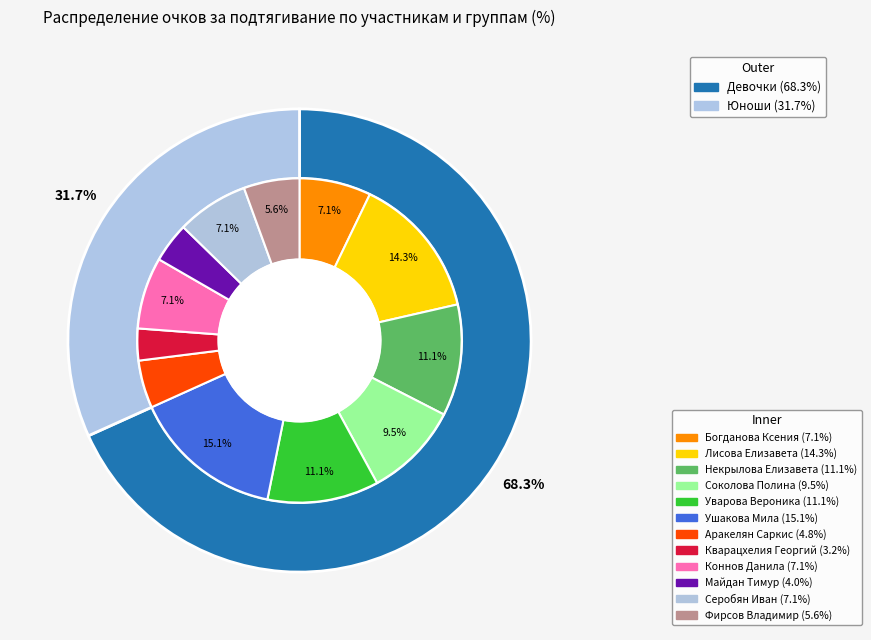

True or false: Серобян Иван accounts for 18% of the total.

False